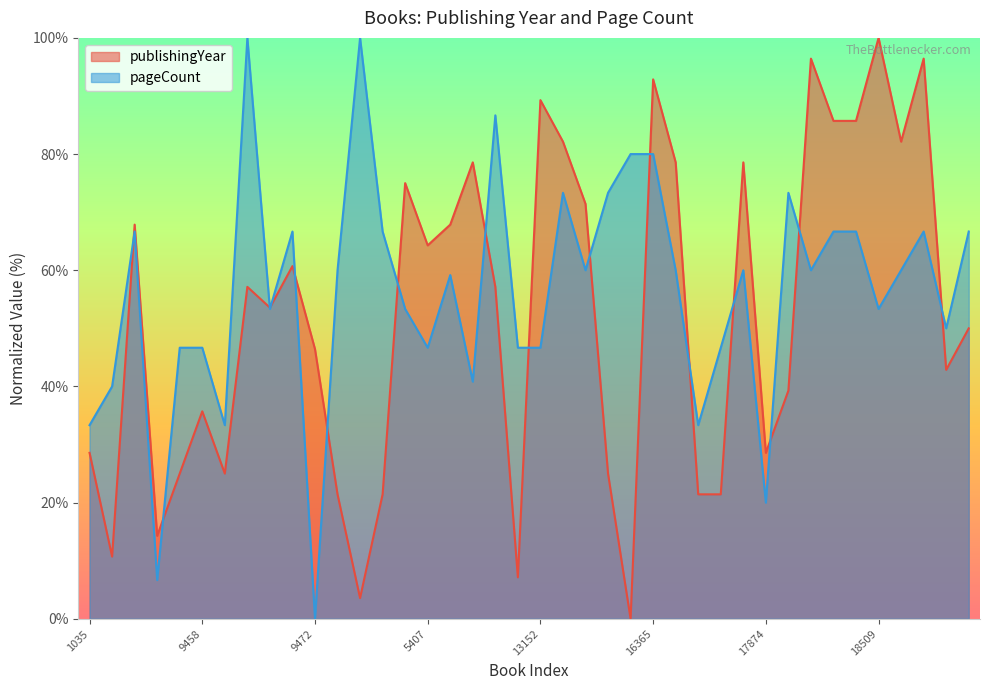

What is the difference between the second highest and minimum values in the pageCount series?

100.0